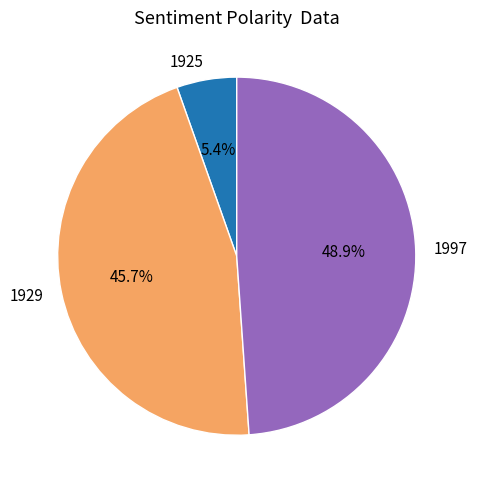

Which has a higher value, 1997 or 1929?

1997